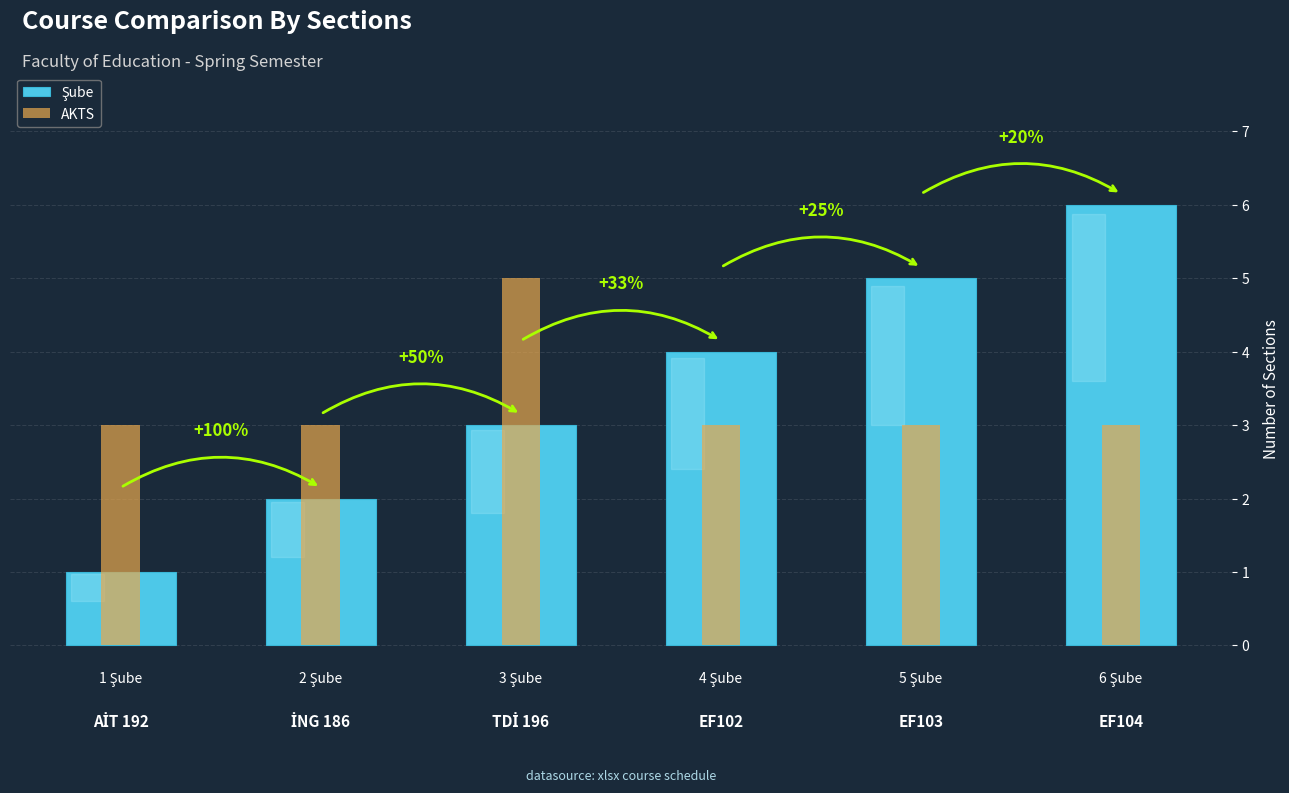

Which series has the largest range (max minus min)?

Şube